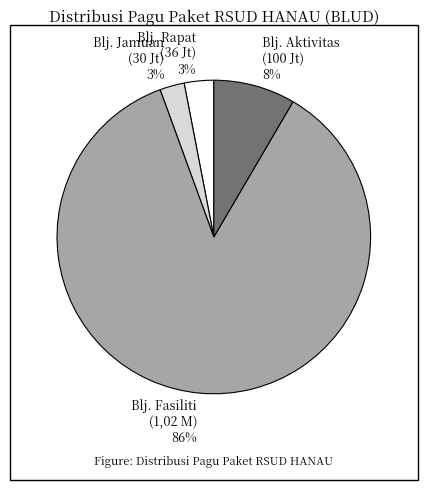

To the nearest percent, what percentage of the pie is Blj. Rapat (36 Jt)?

3%